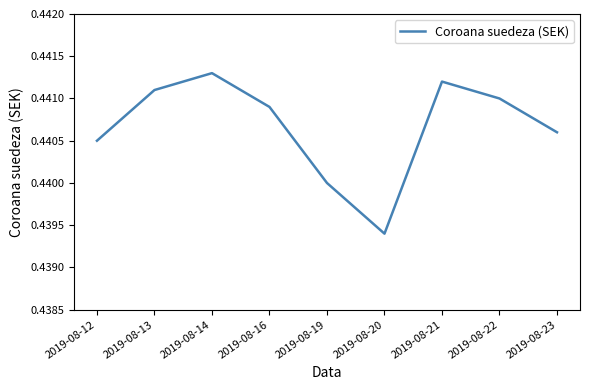

Rank the categories by value from lowest to highest.

2019-08-20, 2019-08-19, 2019-08-12, 2019-08-23, 2019-08-16, 2019-08-22, 2019-08-13, 2019-08-21, 2019-08-14